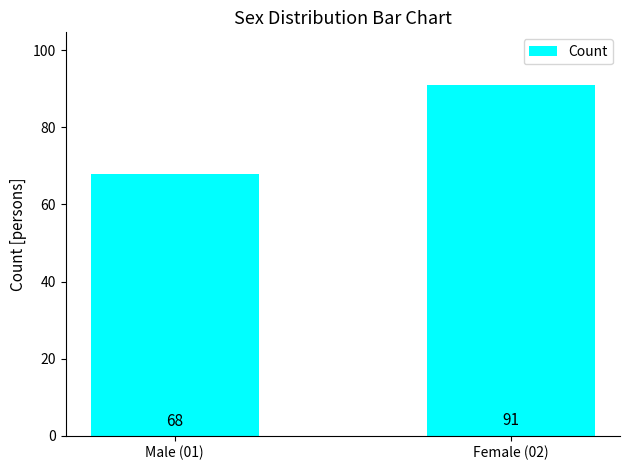

Reading left to right, what are all the values shown in this chart?

Male (01)=68	Female (02)=91